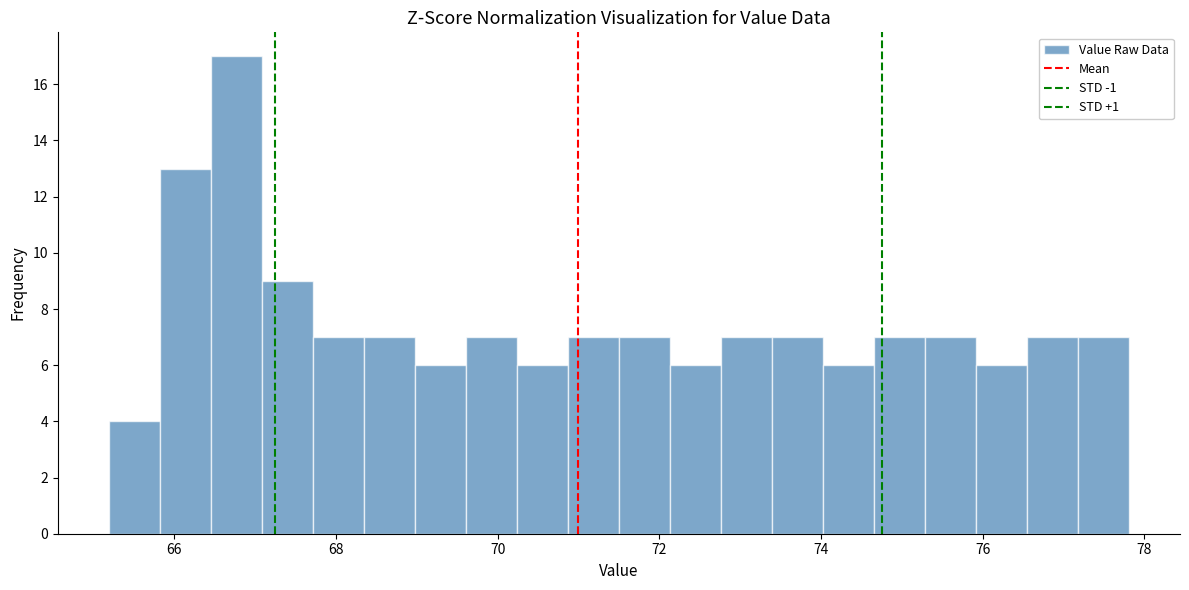

Around what value on the x-axis is the tallest bar? Give the approximate position of its centre, as read against the axis.

66.8